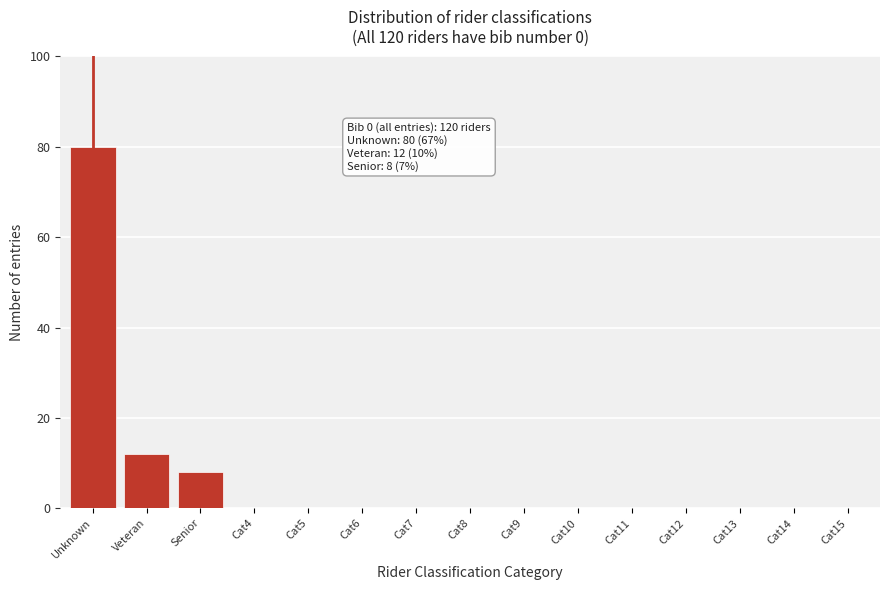

Reading right to left, list all the values displayed in this chart.

Cat15=0	Cat14=0	Cat13=0	Cat12=0	Cat11=0	Cat10=0	Cat9=0	Cat8=0	Cat7=0	Cat6=0	Cat5=0	Cat4=0	Senior=8	Veteran=12	Unknown=80